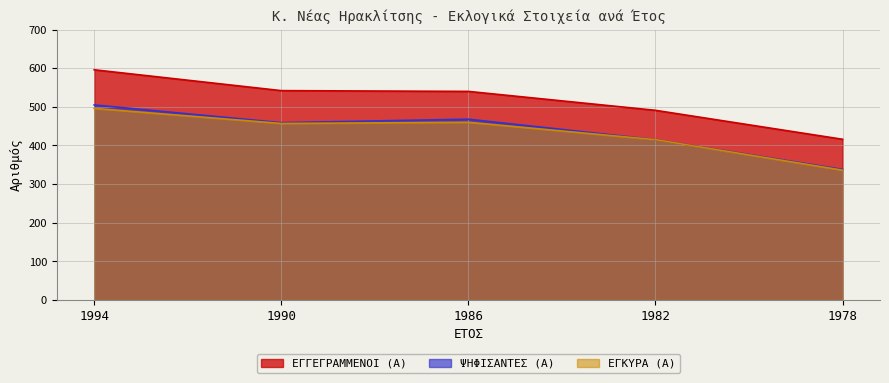

True or false: ΕΓΓΕΓΡΑΜΜΕΝΟΙ (Α) and ΨΗΦΙΣΑΝΤΕΣ (Α) cross at least once.

False